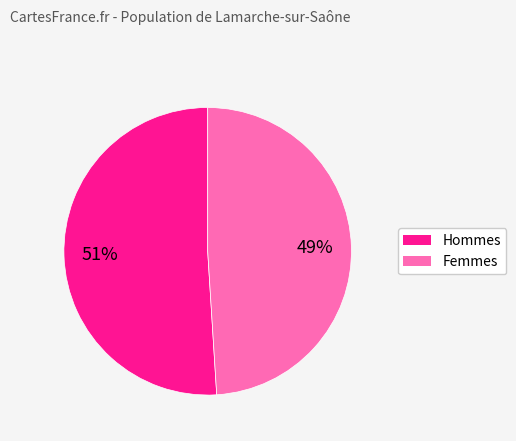

Is there any slice that represents more than half of the pie?

Yes